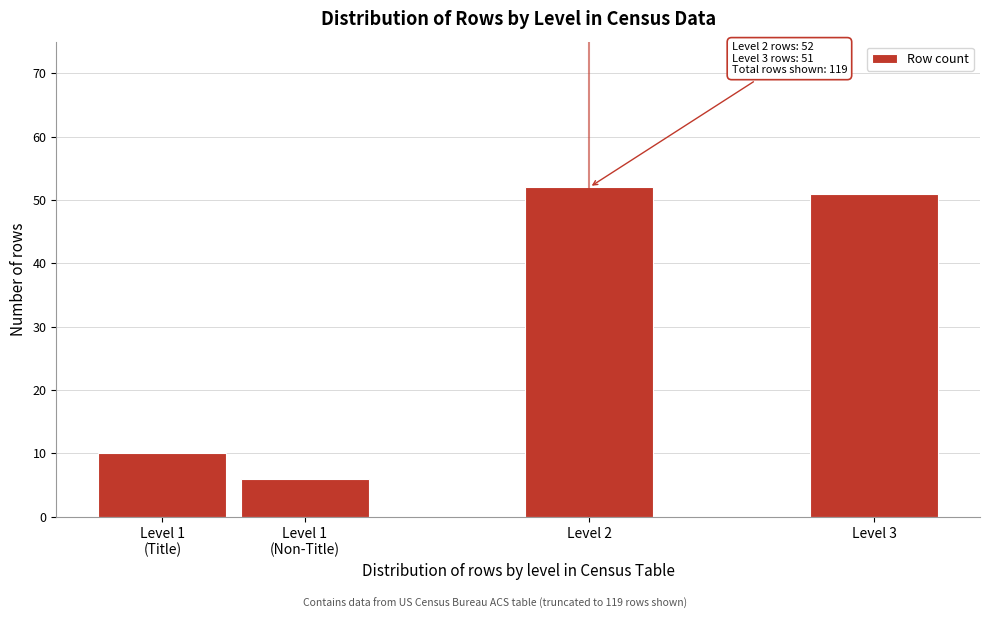

Reading left to right, what are all the values shown in this chart?

10	6	52	51